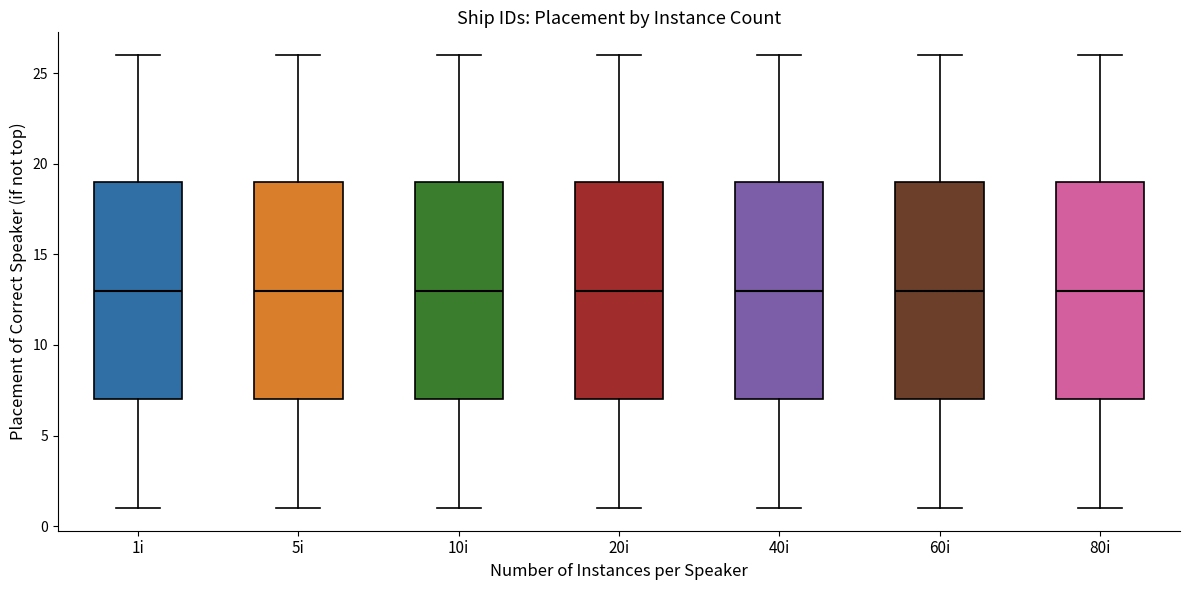

Where is the lower edge of the box for 40i on the y-axis? The values are not printed on the chart, so give them approximately, as read against the axis.

7